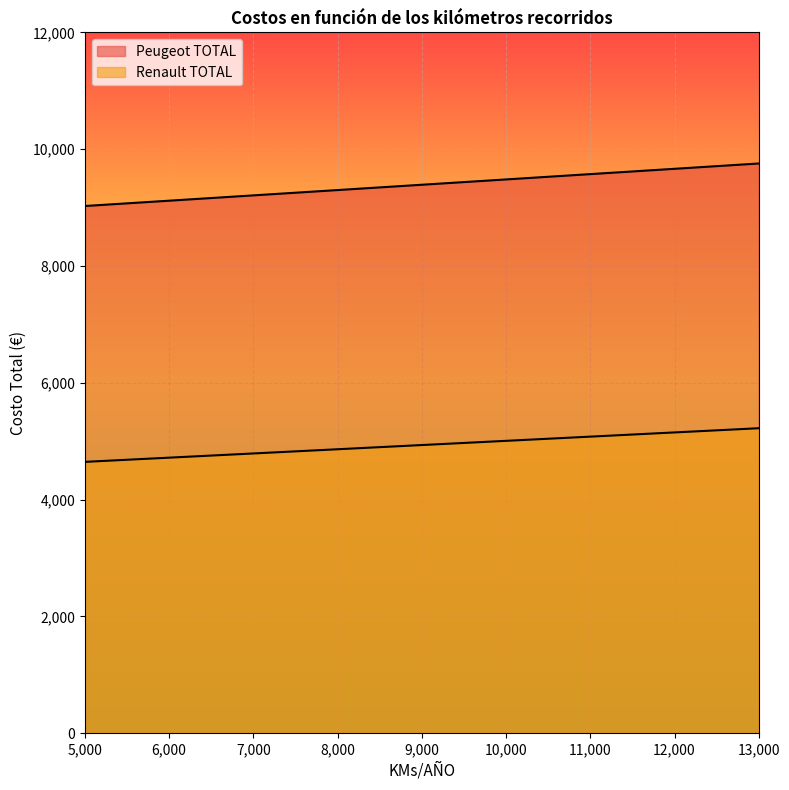

Which label corresponds to the smallest value in the chart?

5000